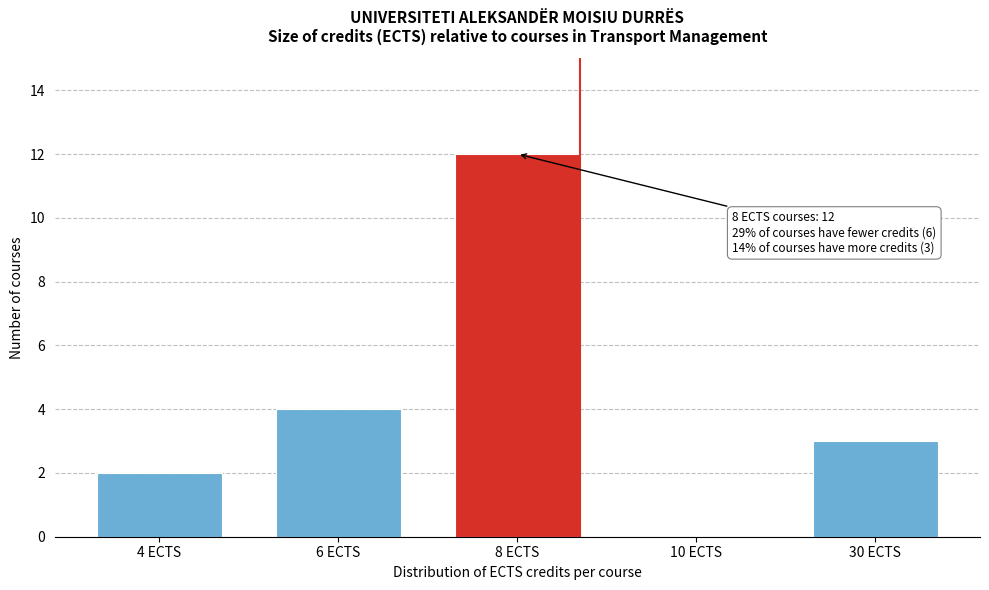

Reading right to left, transcribe all the data shown in this chart.

30 ECTS=3	10 ECTS=0	8 ECTS=12	6 ECTS=4	4 ECTS=2